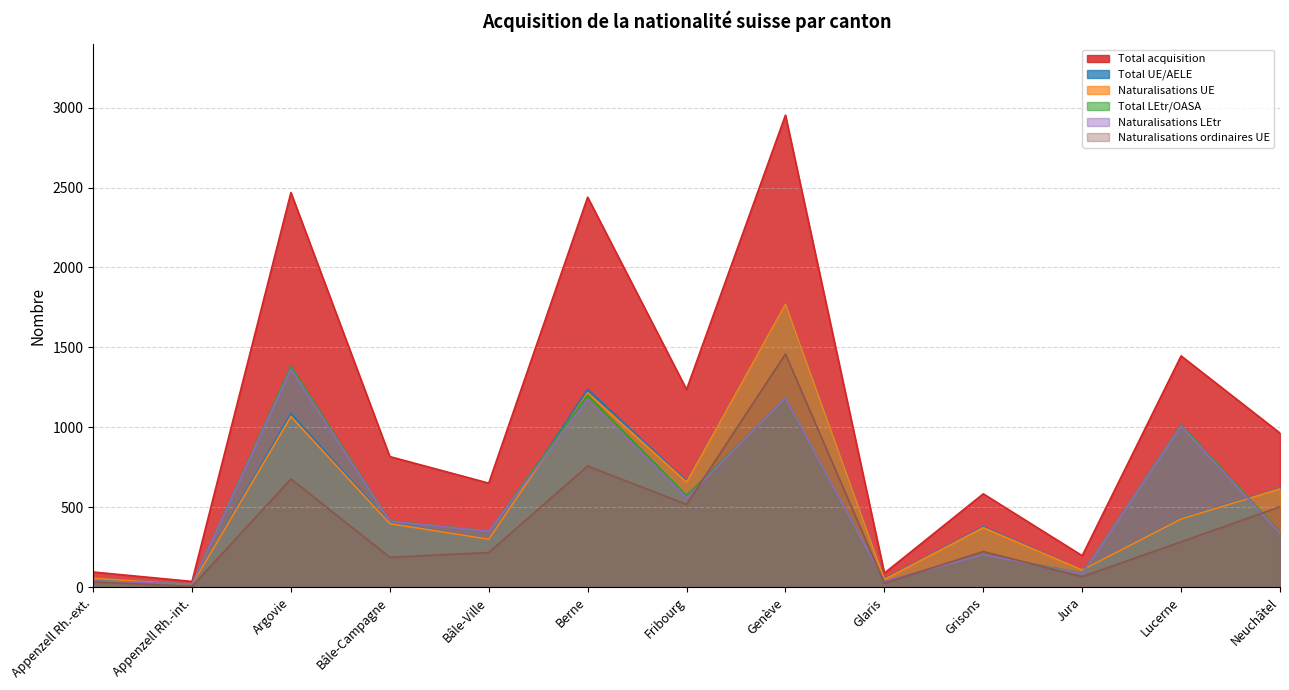

Which series has the largest total across all categories?

Total acquisition